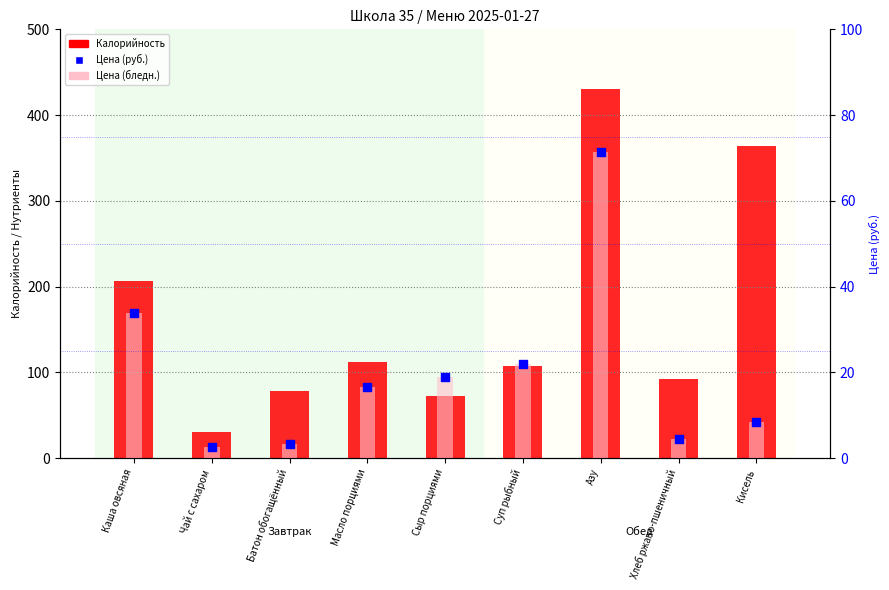

Which series contains the lowest Y value?

Цена (бледн.)